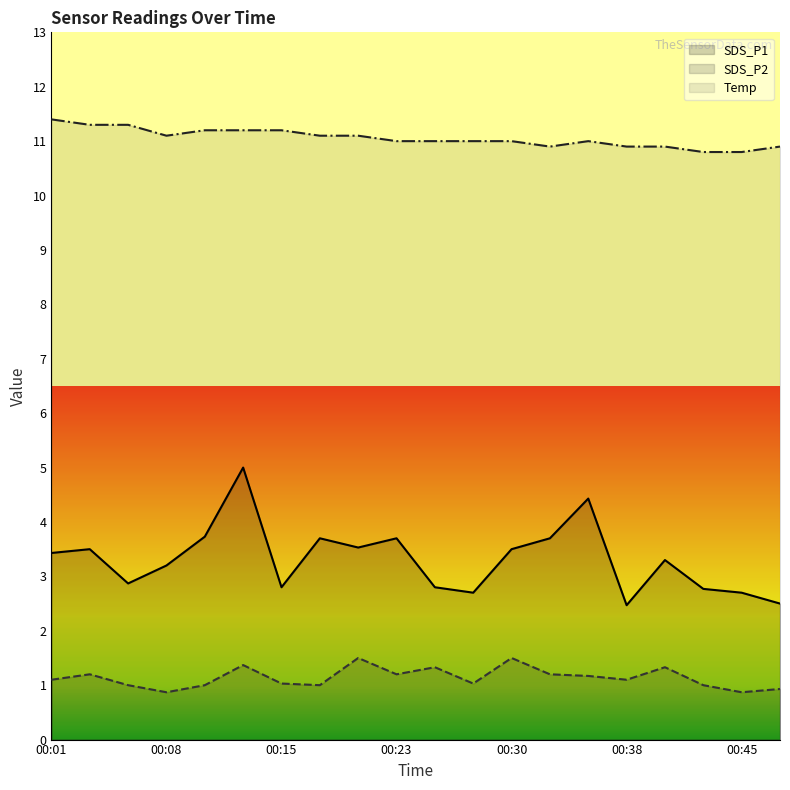

Reading left to right, list all the values displayed in this chart.

SDS_P1: 3.4	3.5	2.9	3.2	3.7	5.0	2.8	3.7	3.5	3.7	2.8	2.7	3.5	3.7	4.4	2.5	3.3	2.8	2.7	2.5
SDS_P2: 1.1	1.2	1.0	0.9	1.0	1.4	1.0	1.0	1.5	1.2	1.3	1.0	1.5	1.2	1.2	1.1	1.3	1.0	0.9	0.9
Temp: 11.4	11.3	11.3	11.1	11.2	11.2	11.2	11.1	11.1	11.0	11.0	11.0	11.0	10.9	11.0	10.9	10.9	10.8	10.8	10.9